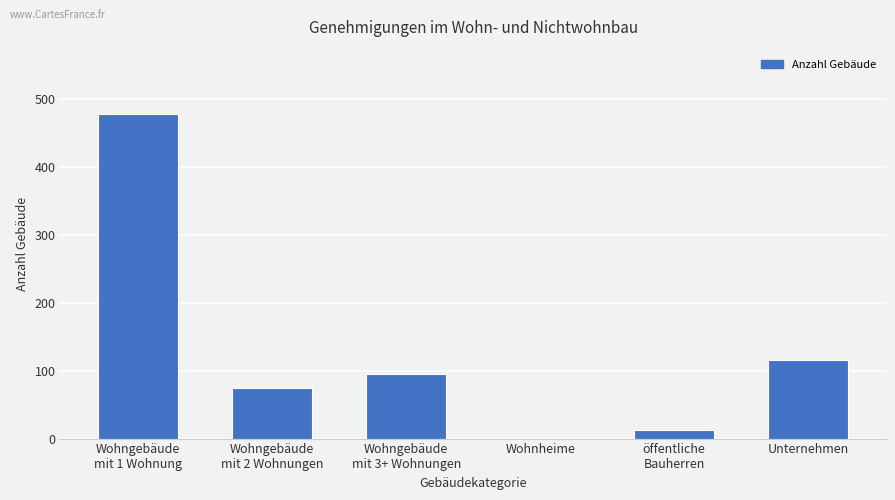

The chart shows a value of -330 at Wohnheime. True or false?

False